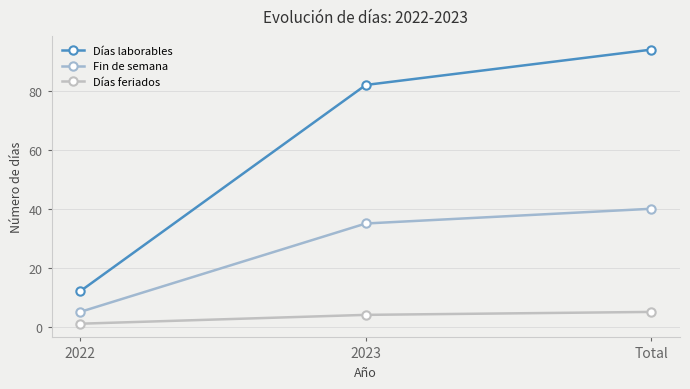

Reading left to right, transcribe all the data shown in this chart.

Días laborables: 2022=12	2023=82	Total=94
Fin de semana: 2022=5	2023=35	Total=40
Días feriados: 2022=1	2023=4	Total=5